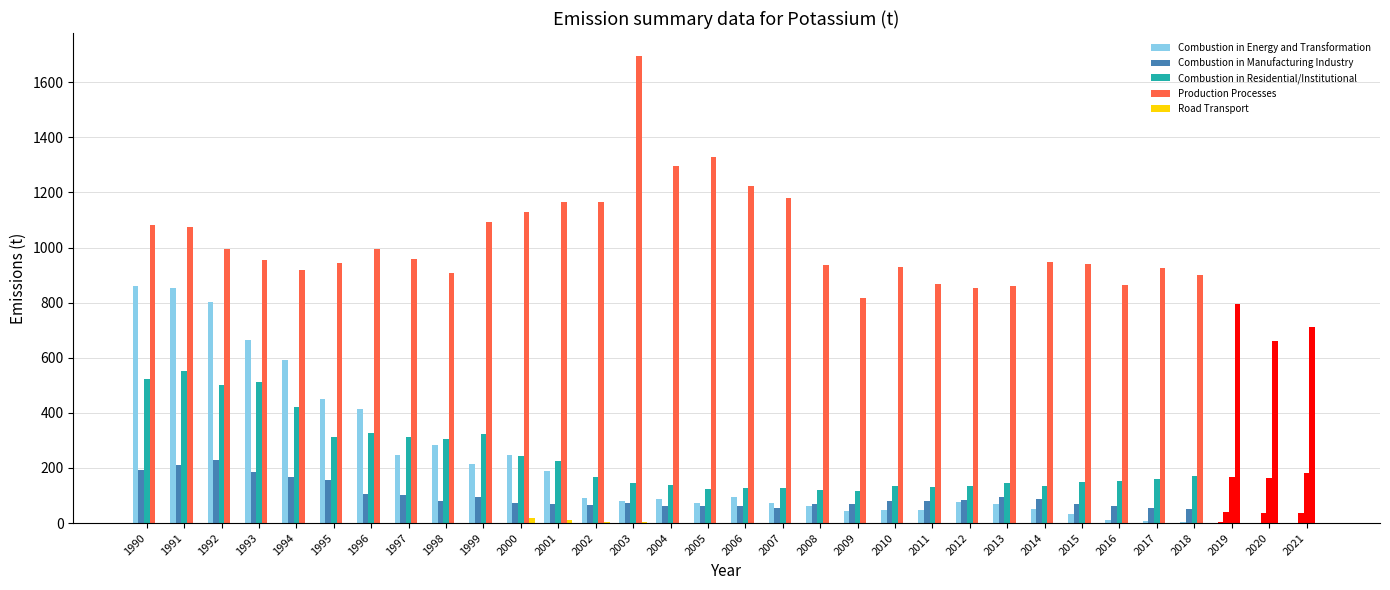

What is the average value of the Production Processes series?

1003.4